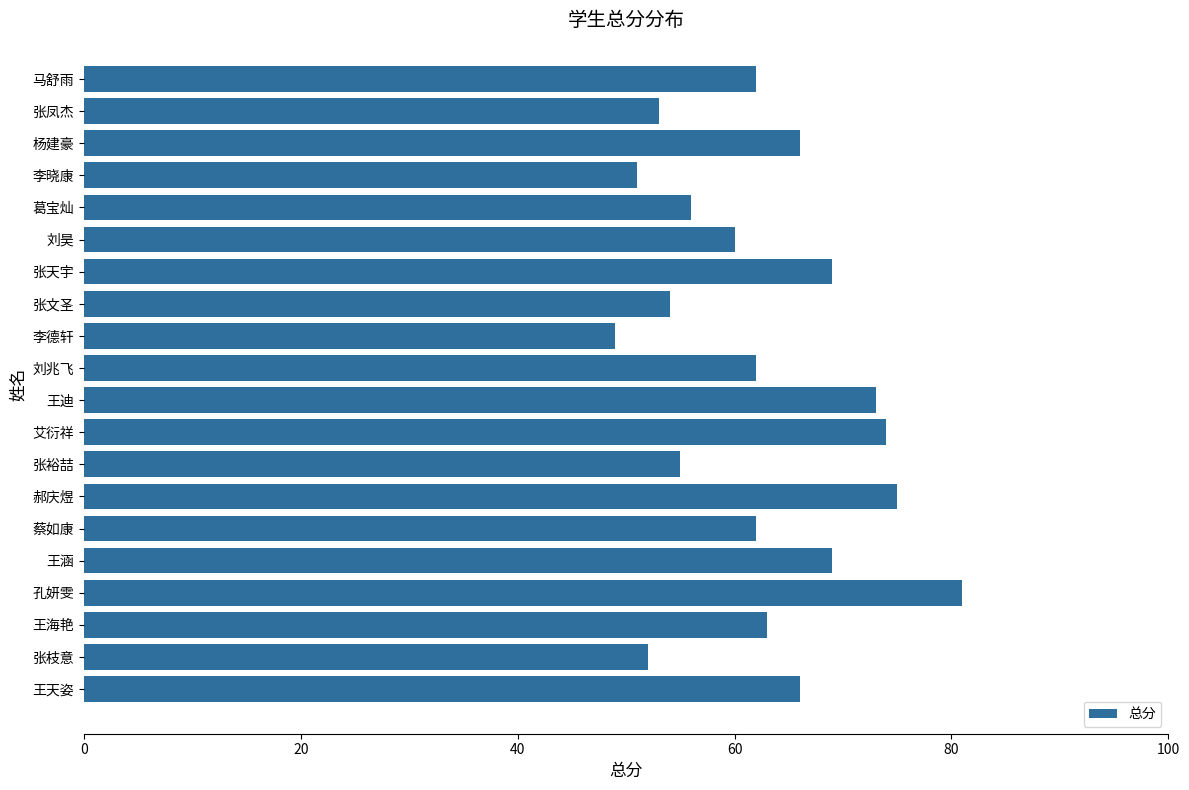

Approximately how many times larger is the value at 孔妍雯 compared to 王天姿?

1.2